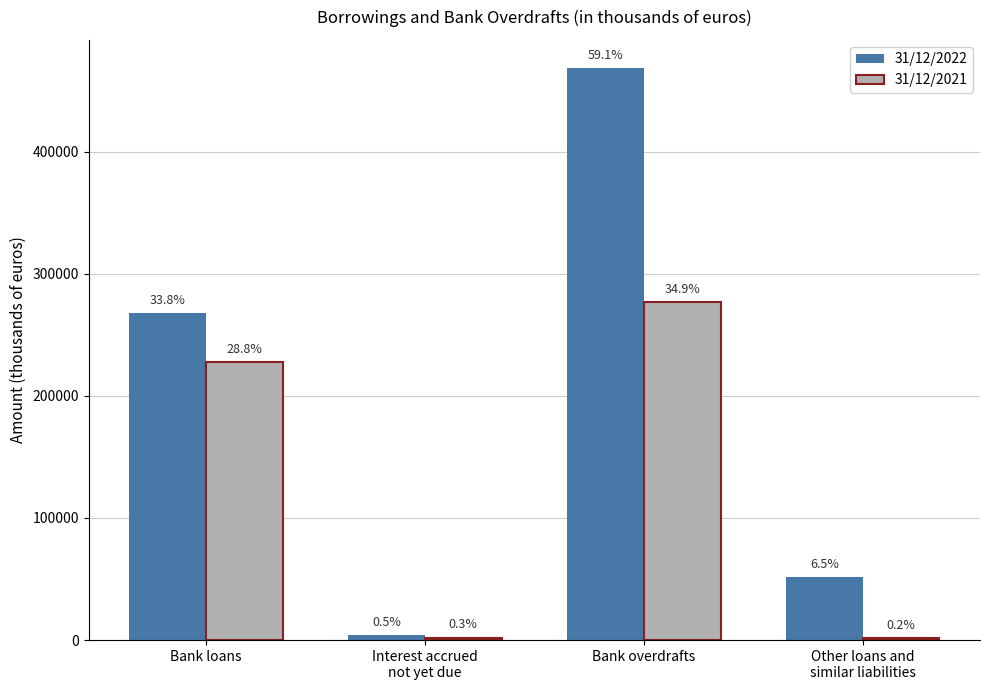

What is the difference between the maximum and minimum values in the 31/12/2021 series?

275163